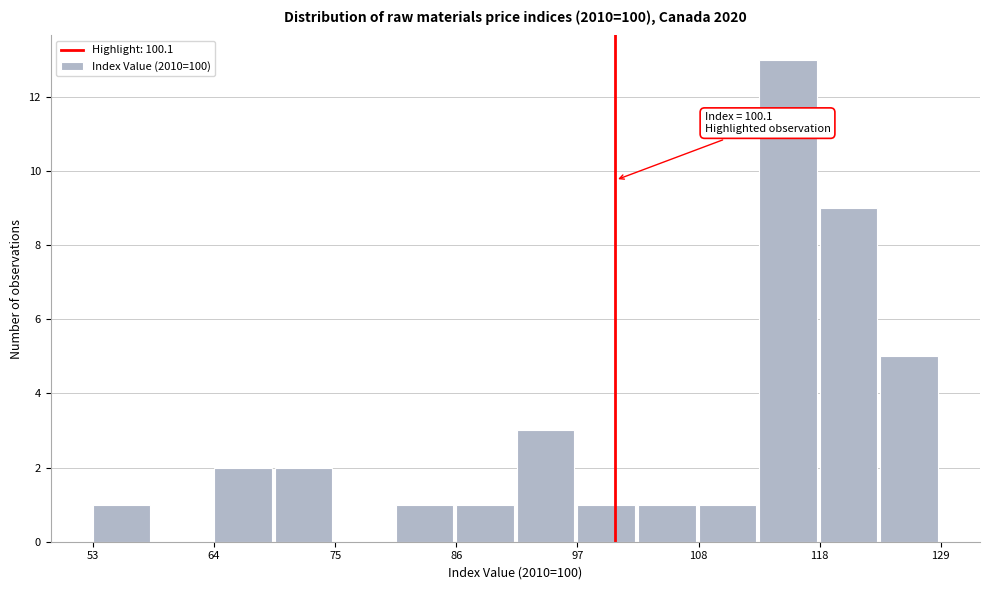

Read against the x-axis, roughly where is the centre of the tallest bar?

116